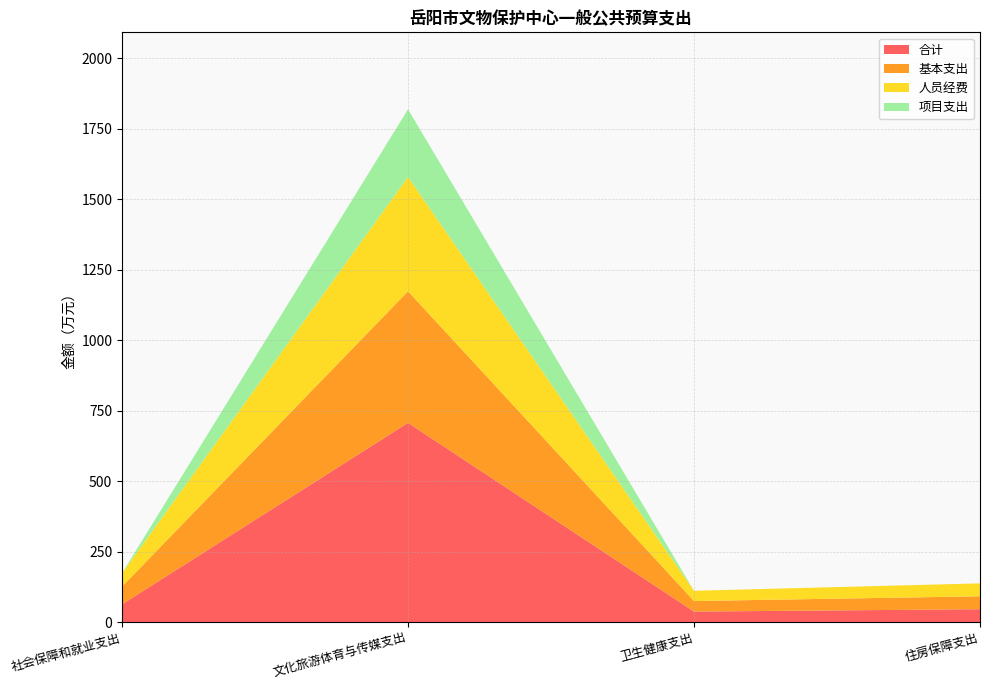

Reading right to left, transcribe all the data shown in this chart.

合计: 住房保障支出=45.8	卫生健康支出=37.4	文化旅游体育与传媒支出=706.7	社会保障和就业支出=63.0
基本支出: 住房保障支出=45.8	卫生健康支出=37.4	文化旅游体育与传媒支出=466.7	社会保障和就业支出=63.0
人员经费: 住房保障支出=45.8	卫生健康支出=36.4	文化旅游体育与传媒支出=405.4	社会保障和就业支出=47.7
项目支出: 住房保障支出=0.0	卫生健康支出=0.0	文化旅游体育与传媒支出=240.0	社会保障和就业支出=0.0